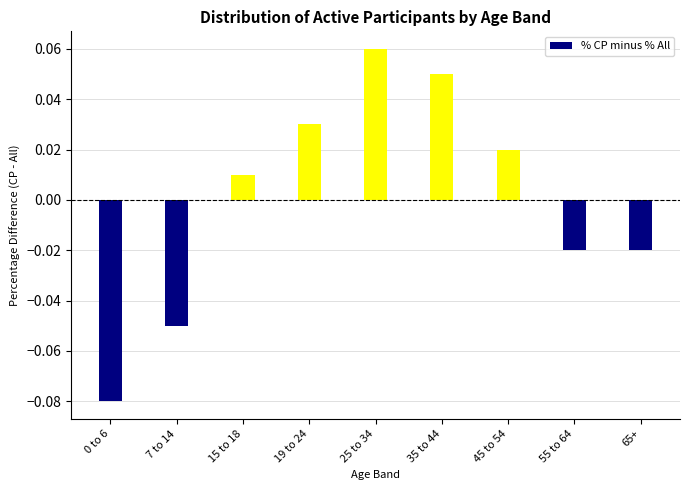

What is the label of the 7th bar from the right?

15 to 18